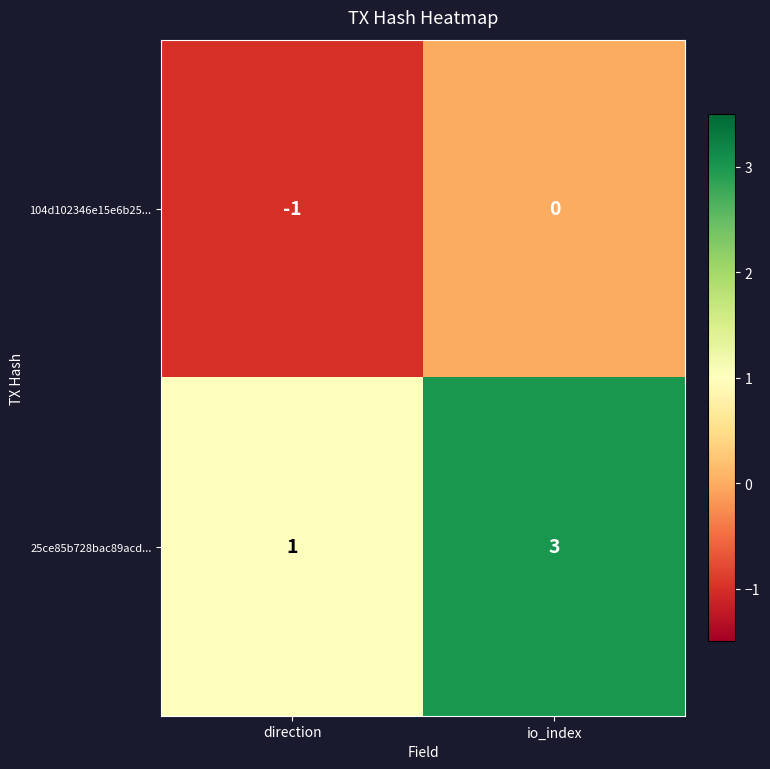

Which category has the highest value across all series?

io_index